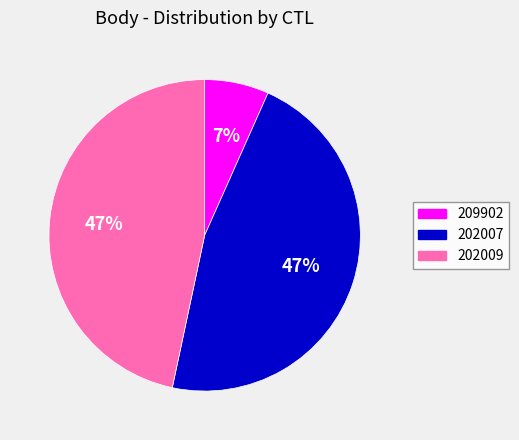

Which slice is the smallest?

209902